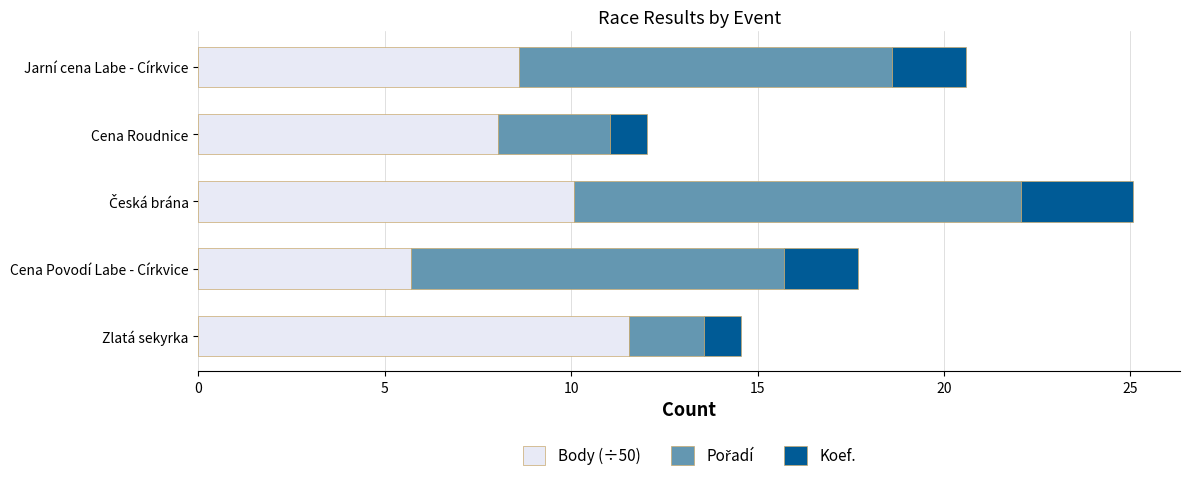

Is it true that Body (÷50) equals 2.3 at Jarní cena Labe - Církvice?

False